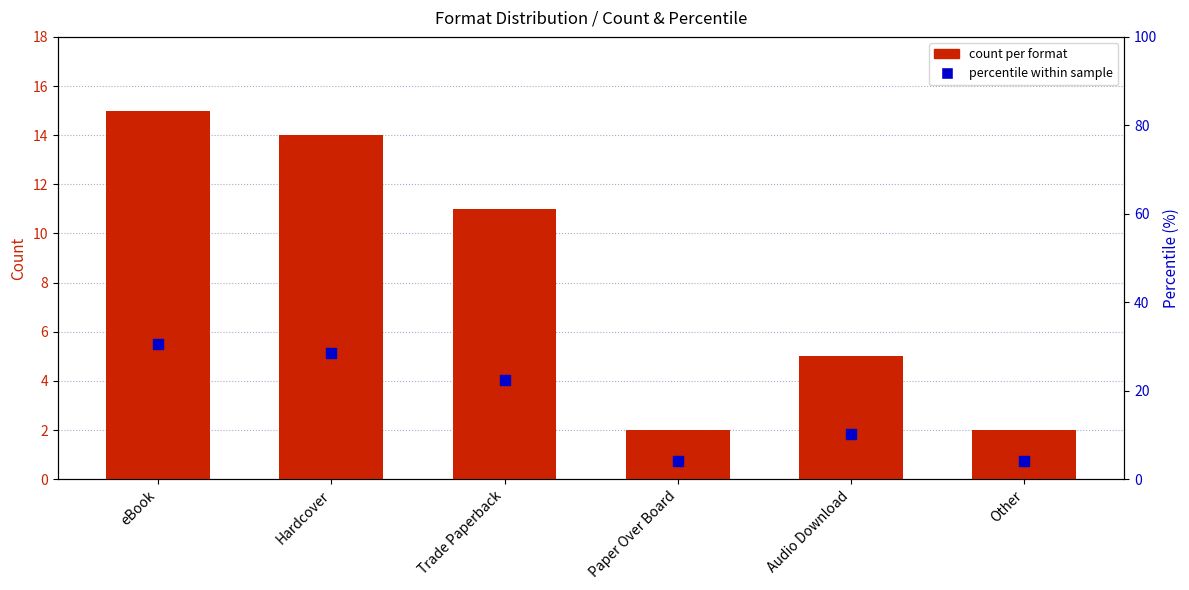

What are all the series names shown in the legend?

count per format, percentile within sample